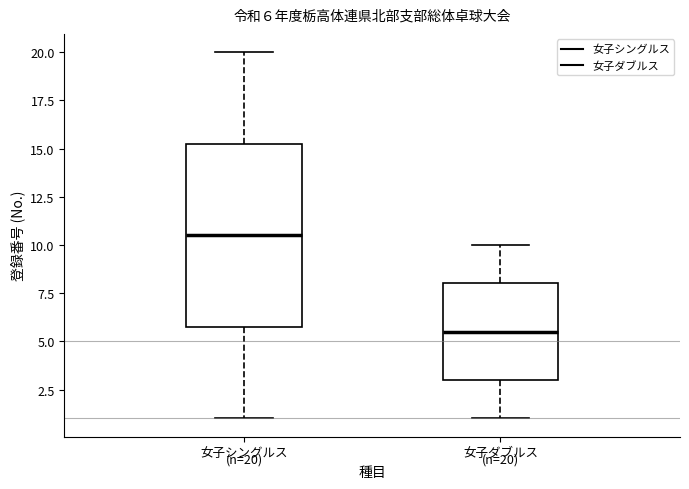

Which box has the lowest median line?

女子ダブルス